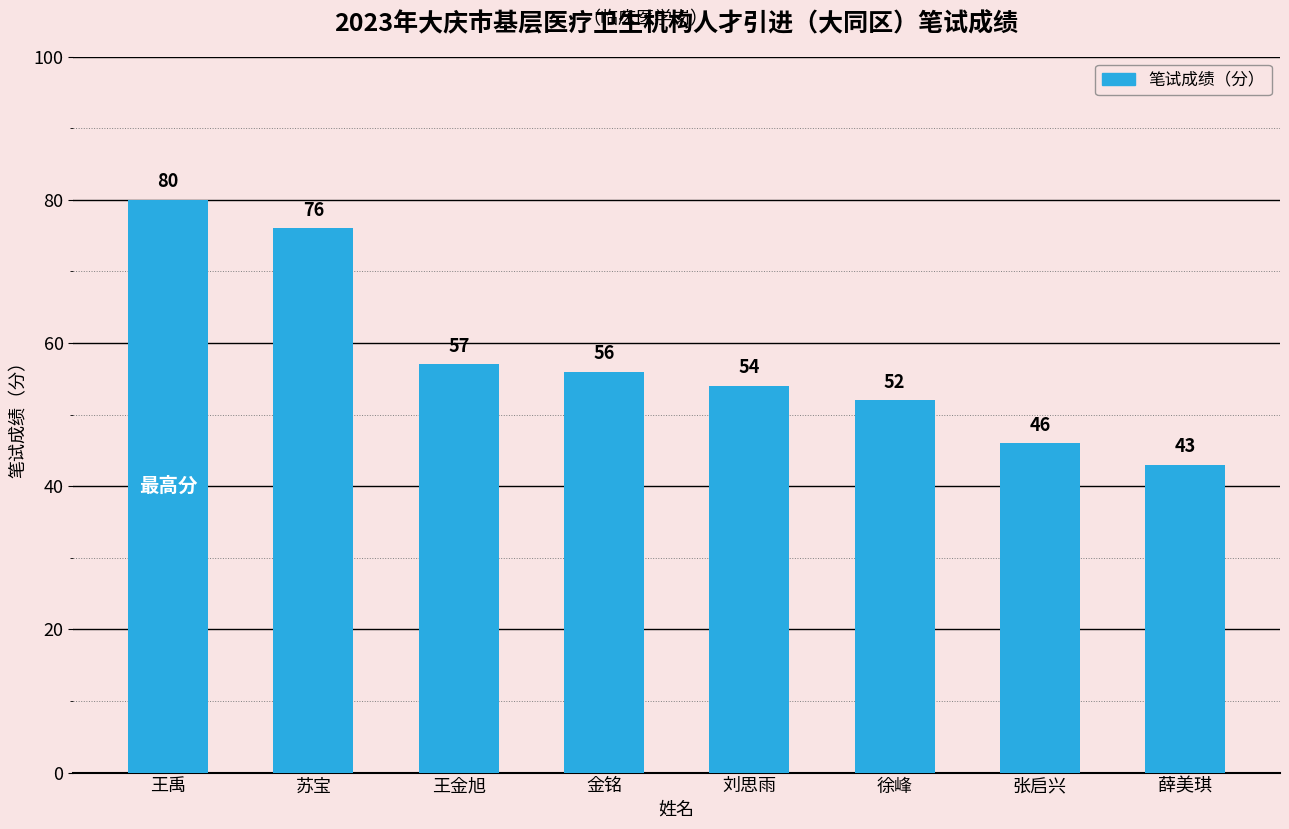

List the labels in order of value, smallest first.

薛美琪, 张启兴, 徐峰, 刘思雨, 金铭, 王金旭, 苏宝, 王禹